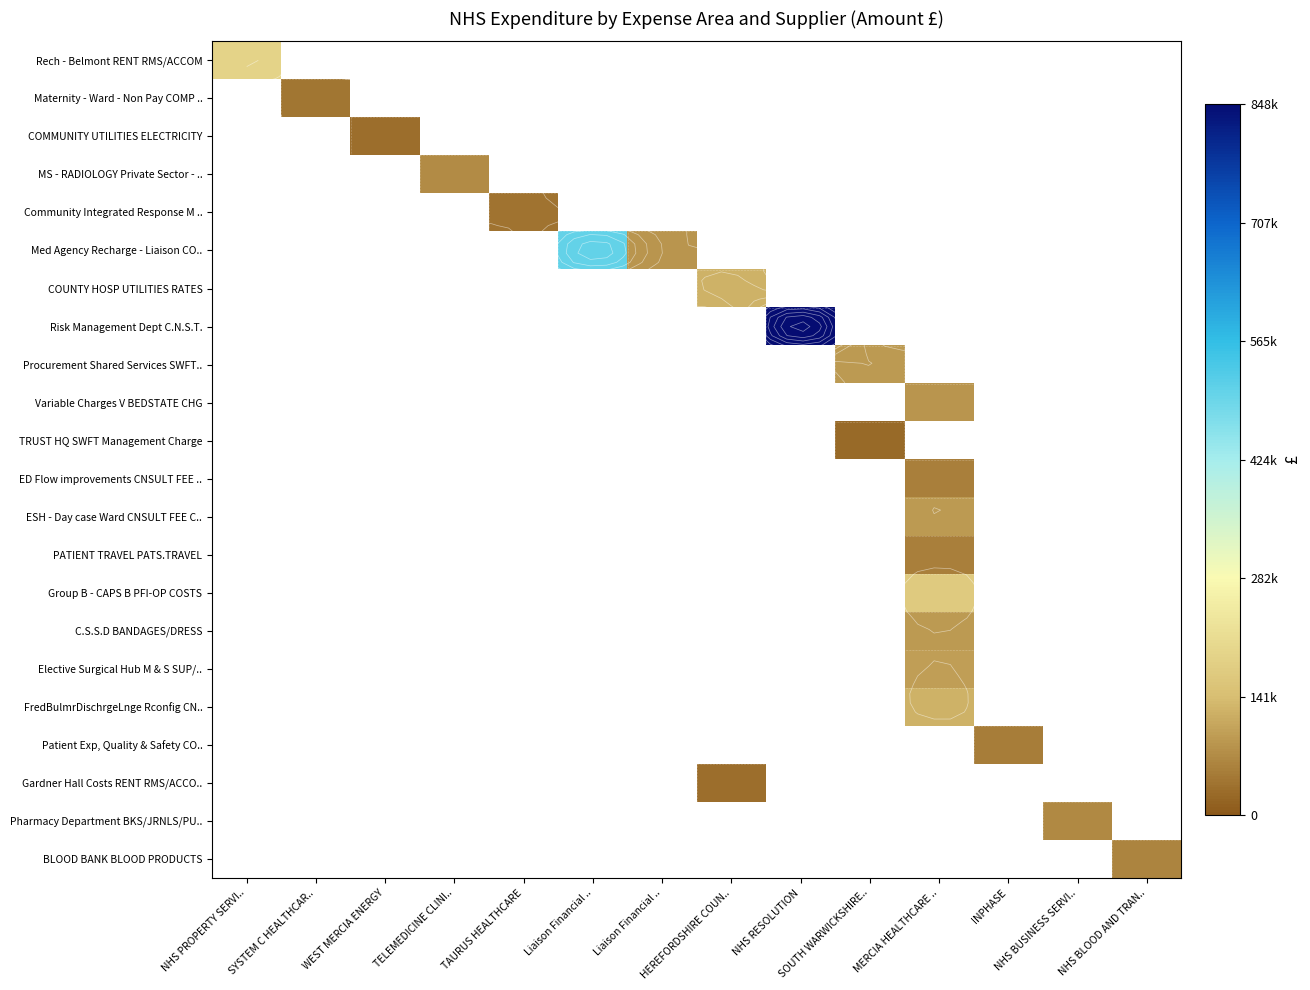

What is the difference between the maximum and minimum values in the Procurement Shared Services SWFT.. series?

91192.0